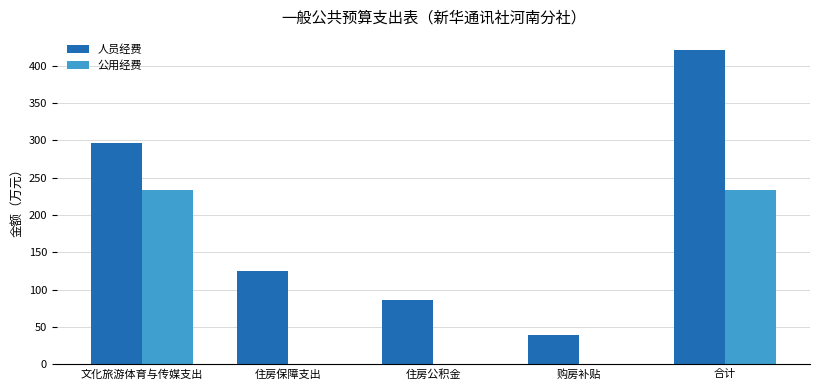

What is the total value across all series at 合计?

654.8